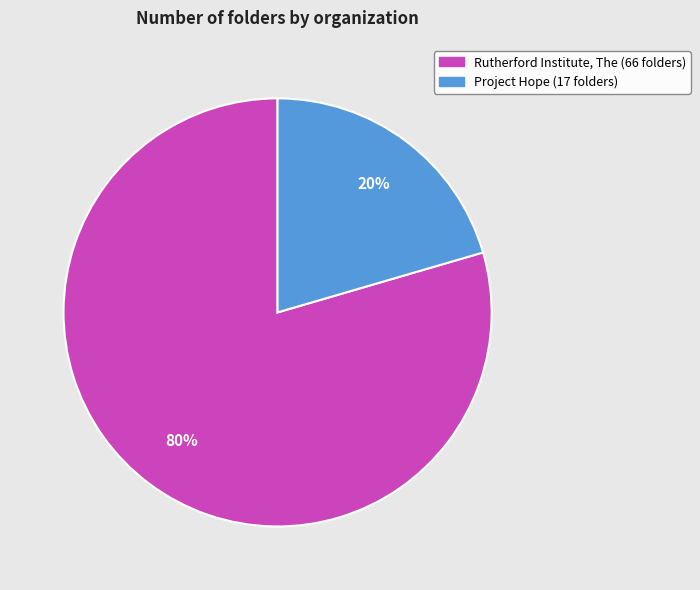

Which slice is the largest?

Rutherford Institute, The